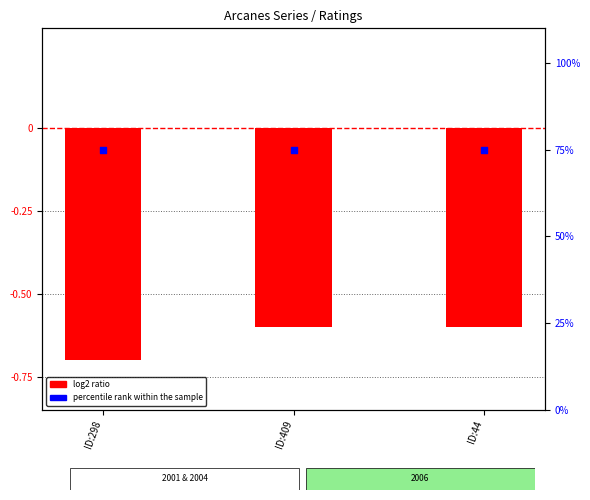

What are all the series names shown in the legend?

log2 ratio, percentile rank within the sample